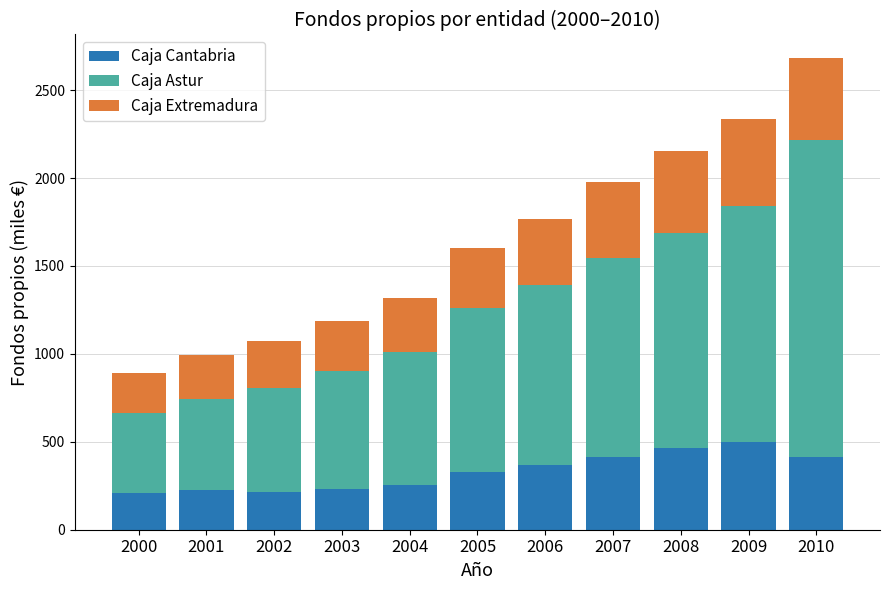

What is the highest value of the Caja Cantabria series?

498